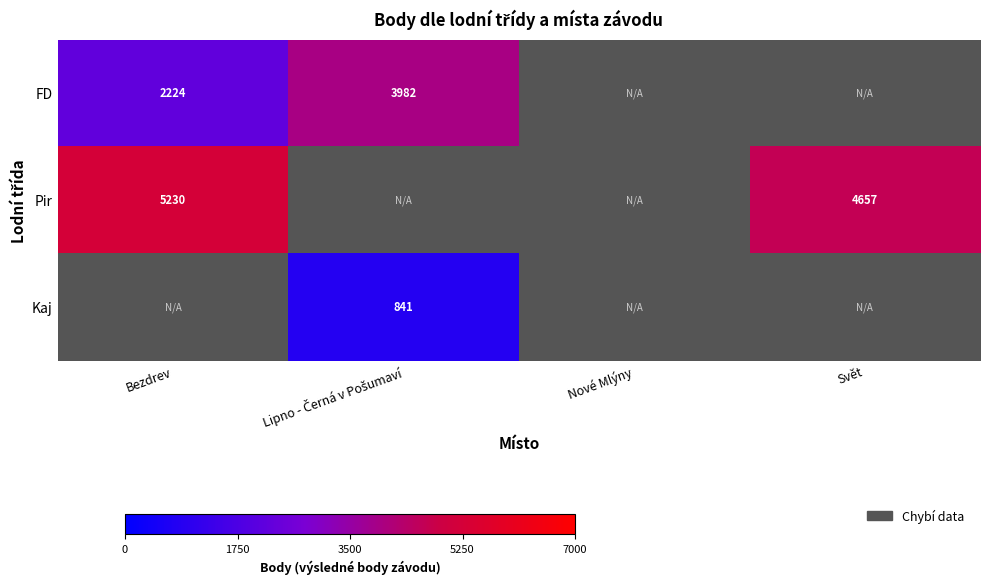

The value of Kaj at Bezdrev is 1.3. True or false?

False